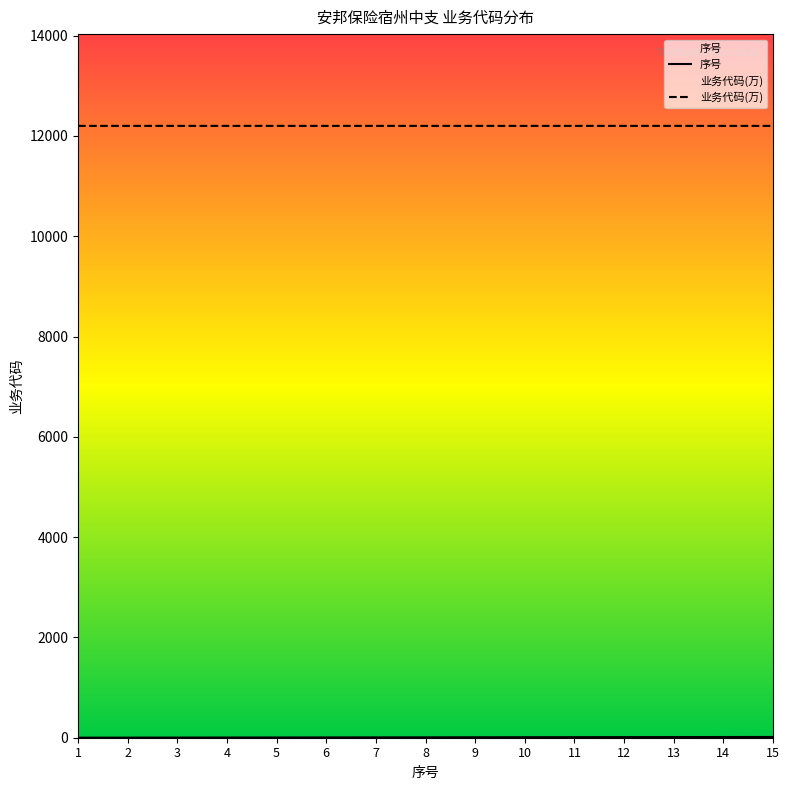

List the labels in order of 业务代码(万) value, smallest first.

1, 10, 14, 15, 13, 11, 12, 3, 4, 6, 2, 7, 8, 5, 9